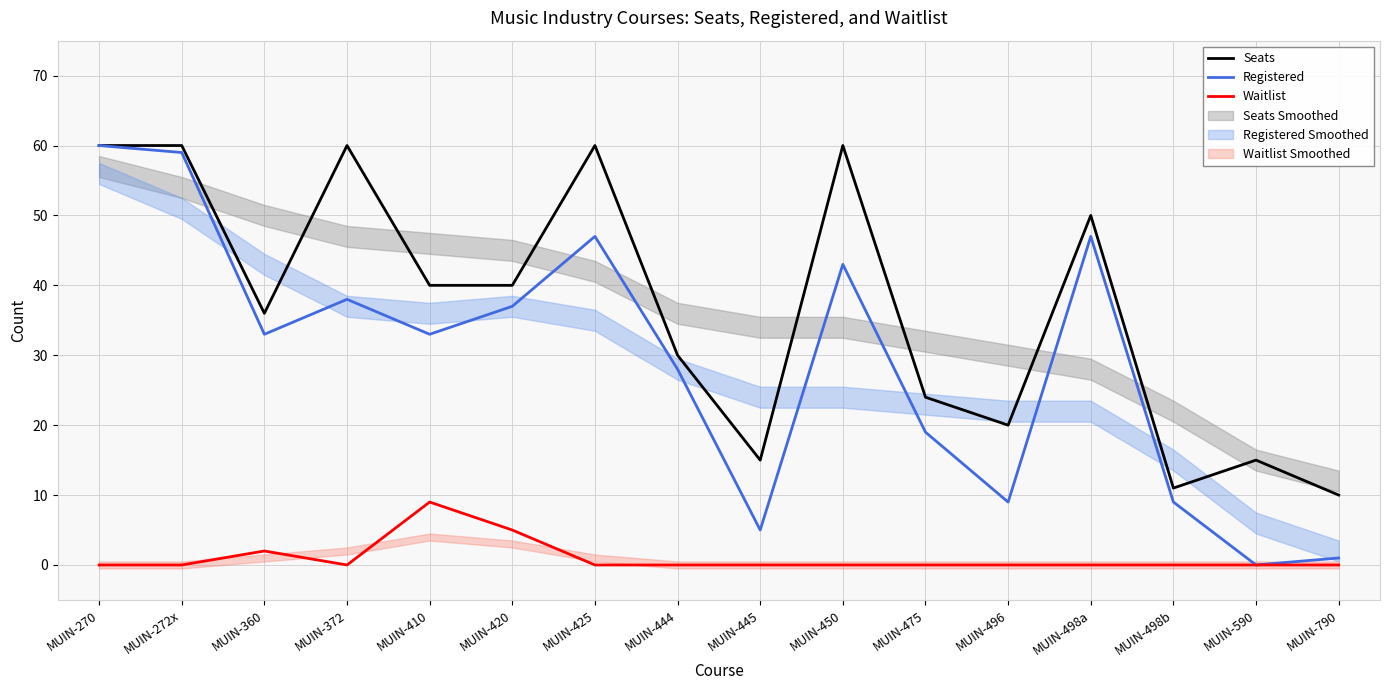

How many data points in Seats are less than 40?

8